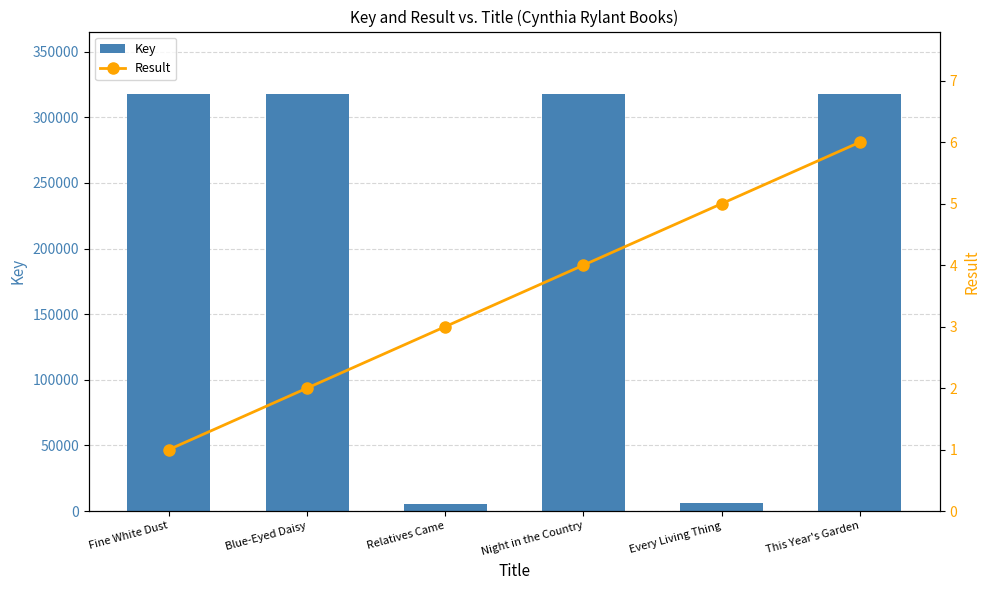

What is the smallest value displayed?

1